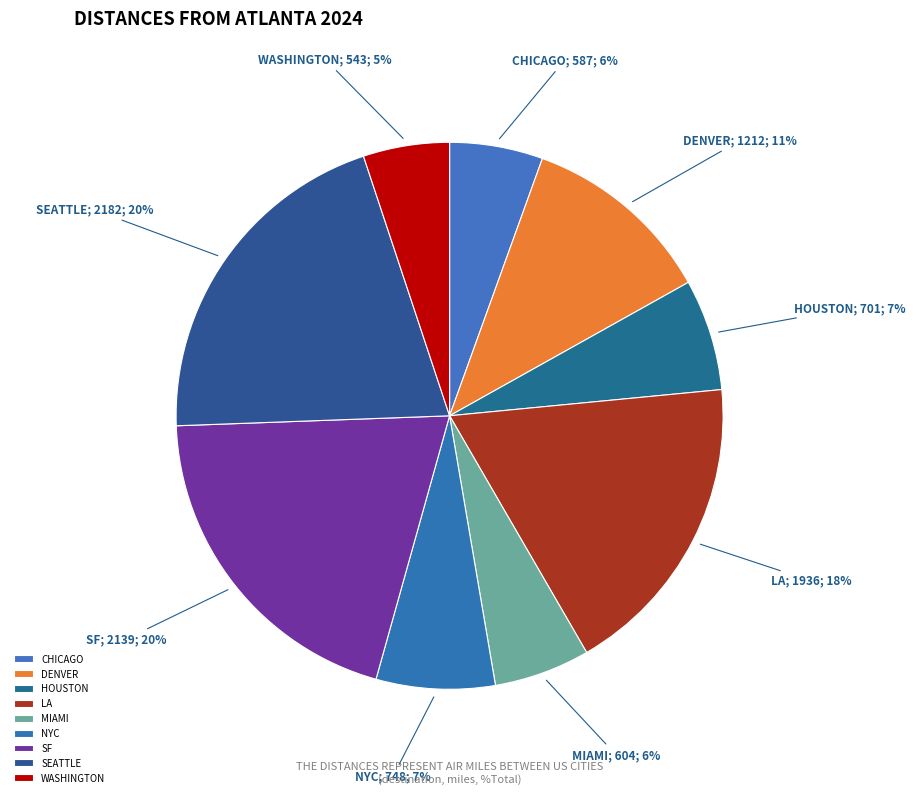

To the nearest percent, what is the combined percentage of MIAMI and HOUSTON?

12%